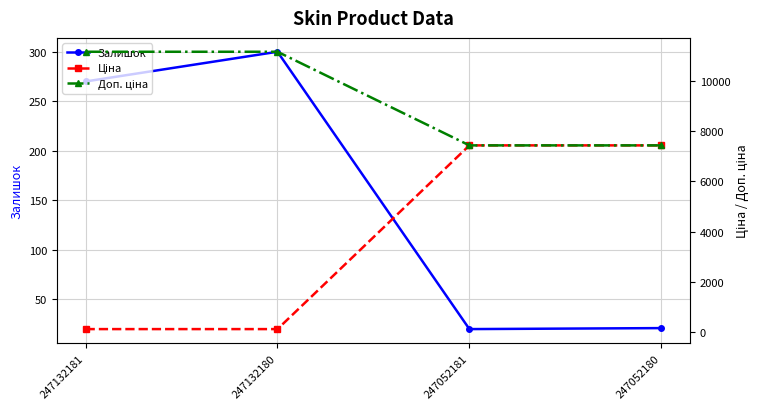

What are all the series names shown in the legend?

Залишок, Ціна, Доп. ціна